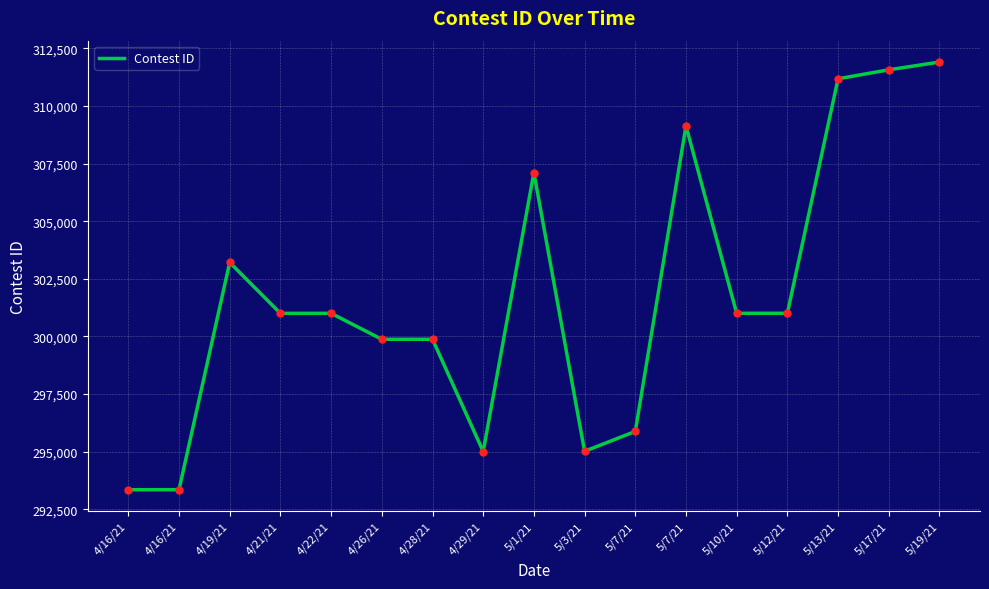

List the labels in order of value, largest first.

5/19/21, 5/17/21, 5/13/21, 5/7/21, 5/1/21, 4/19/21, 5/12/21, 5/10/21, 4/22/21, 4/21/21, 4/28/21, 4/26/21, 5/7/21, 5/3/21, 4/29/21, 4/16/21, 4/16/21